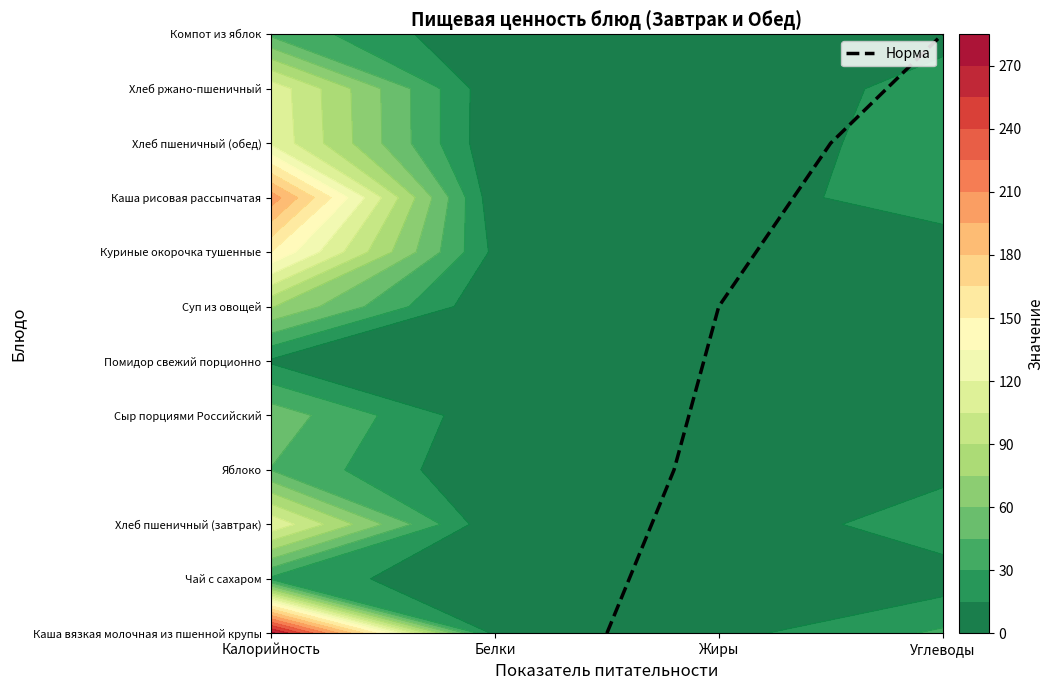

How many data points are less than 6?

2